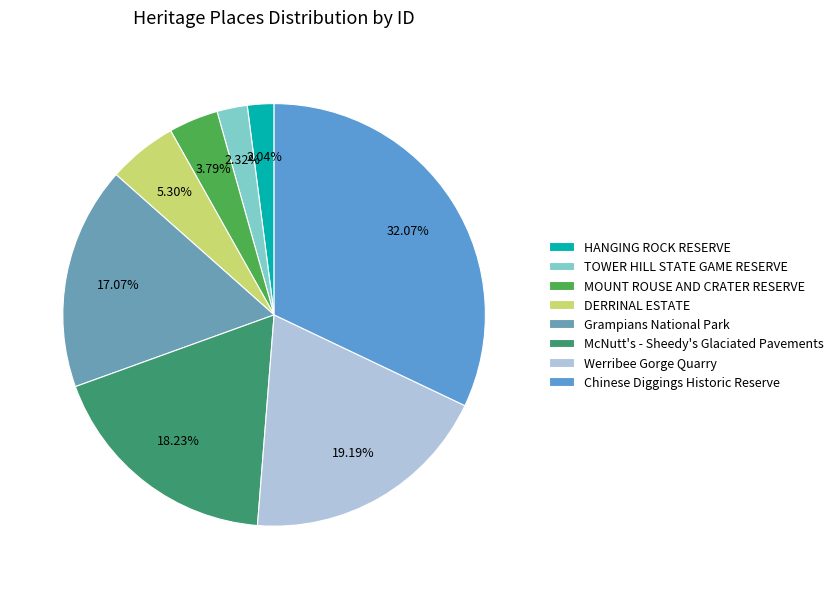

True or false: McNutt's - Sheedy's Glaciated Pavements accounts for 24% of the total.

False